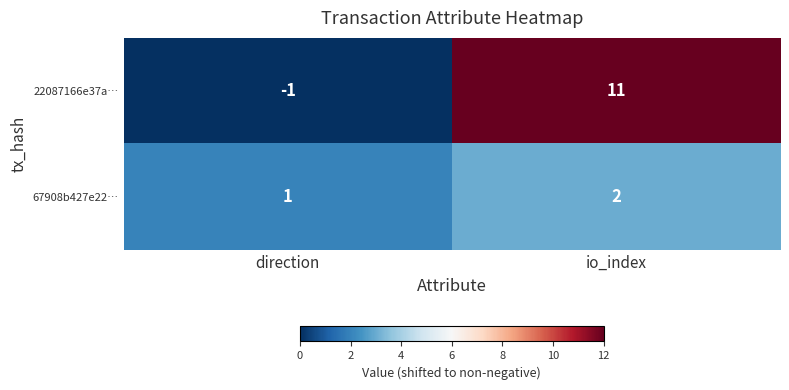

What is the approximate value of 22087166e37a… at io_index?

11